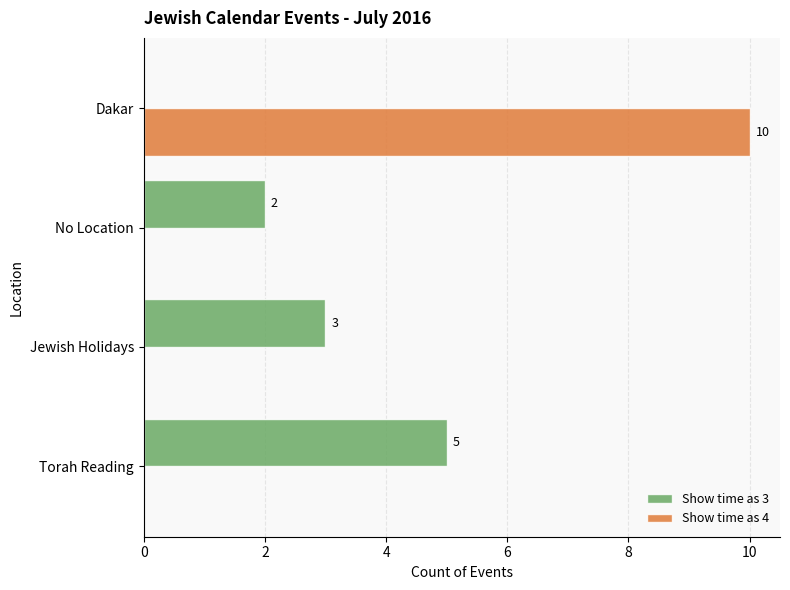

At which category does the chart reach its peak across all series?

Dakar